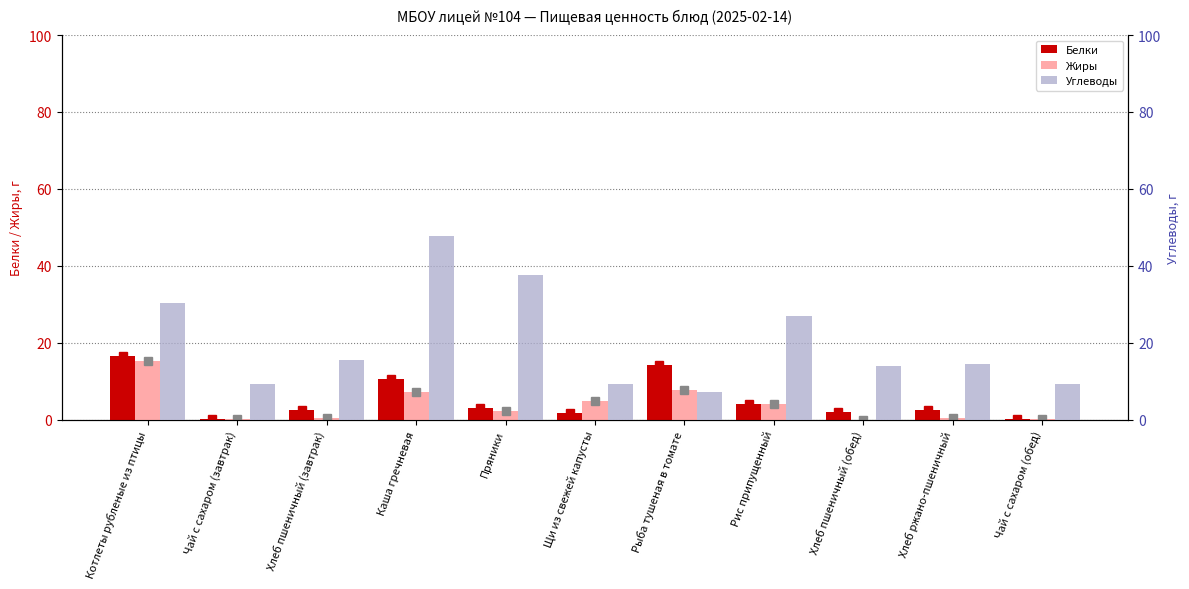

How many values in the Жиры series are below 2?

5